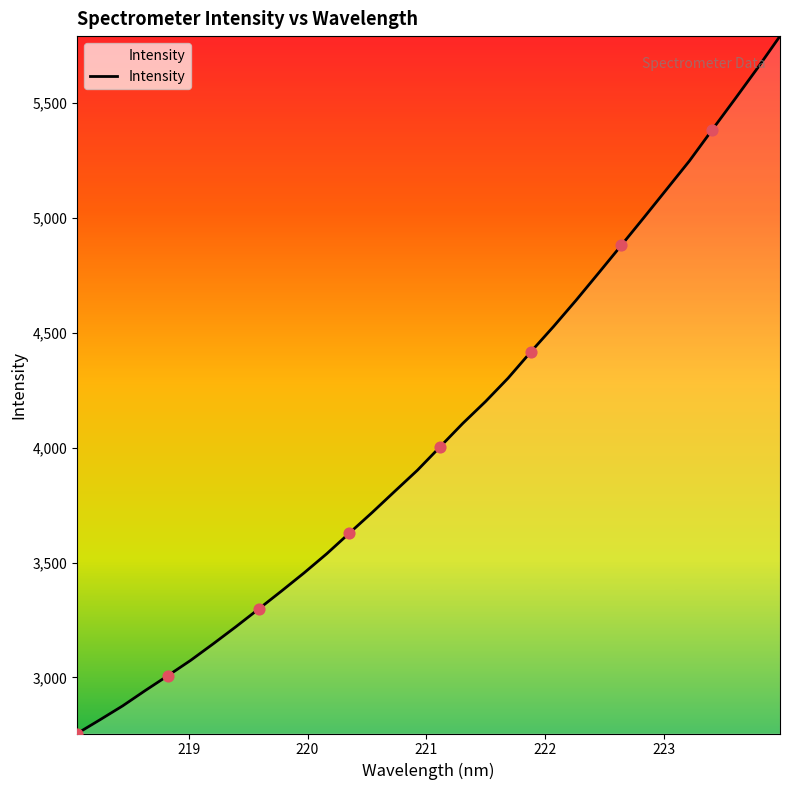

What is the maximum value shown in the chart?

5790.9